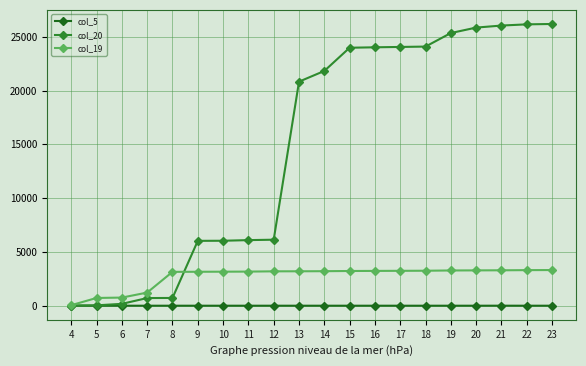

List the series in order of their overall mean, lowest first.

col_5, col_19, col_20